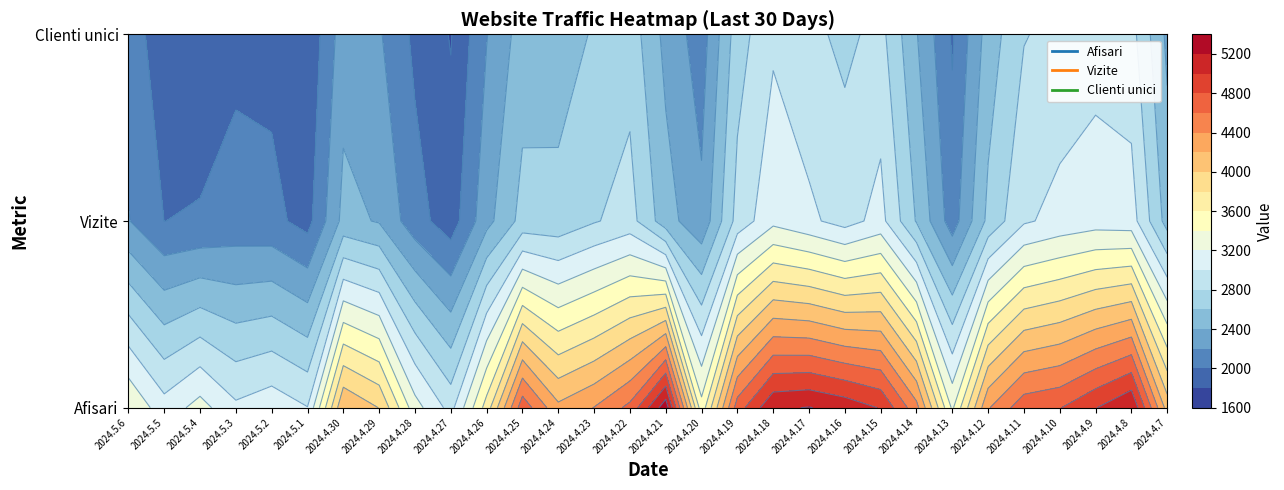

Count the number of data series in this chart.

3